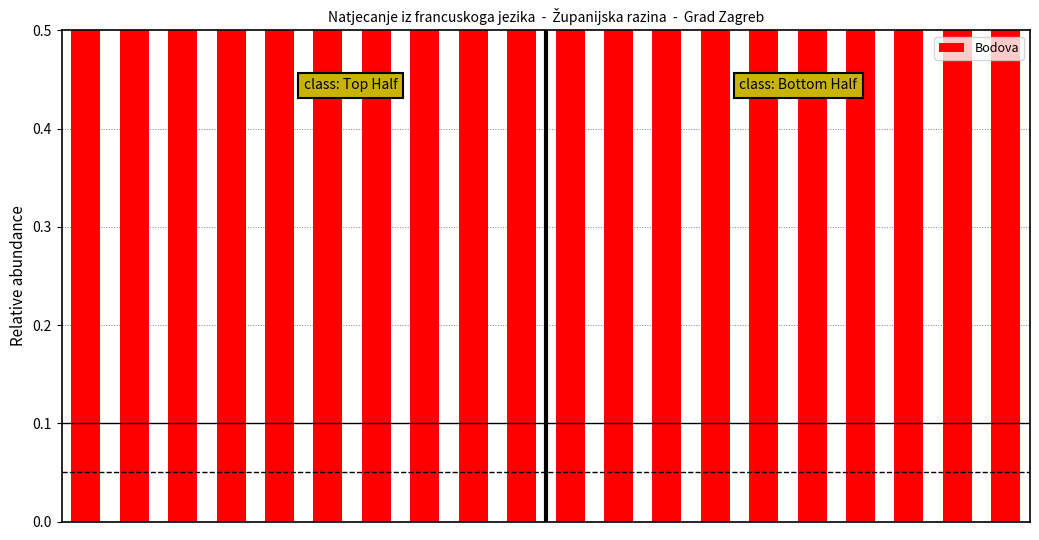

At which label is the value closest to 0?

18